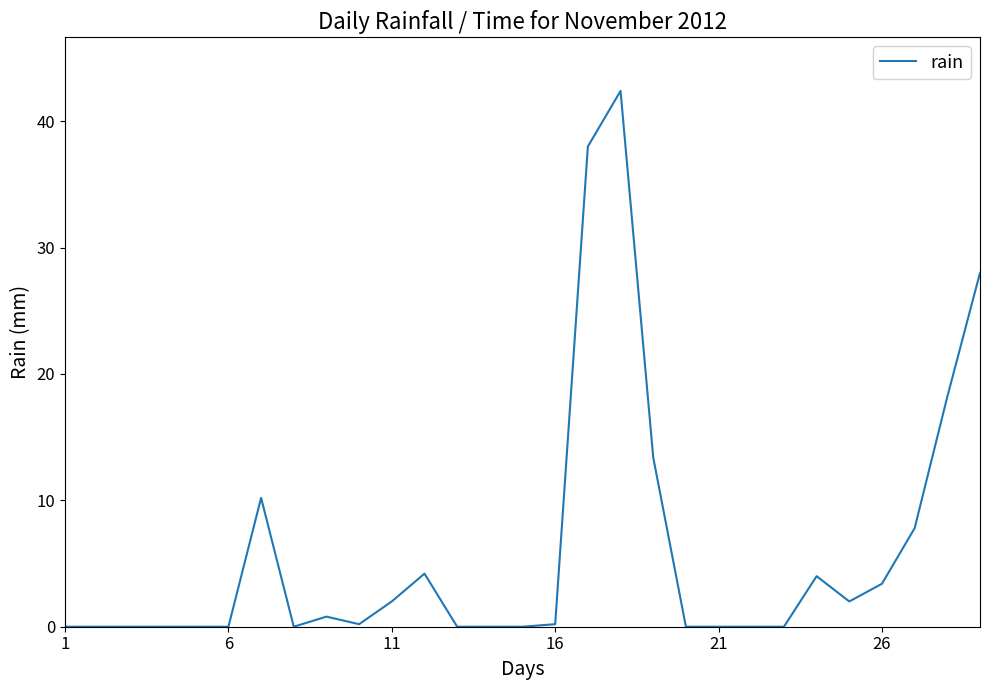

What is the maximum value shown in the chart?

42.4